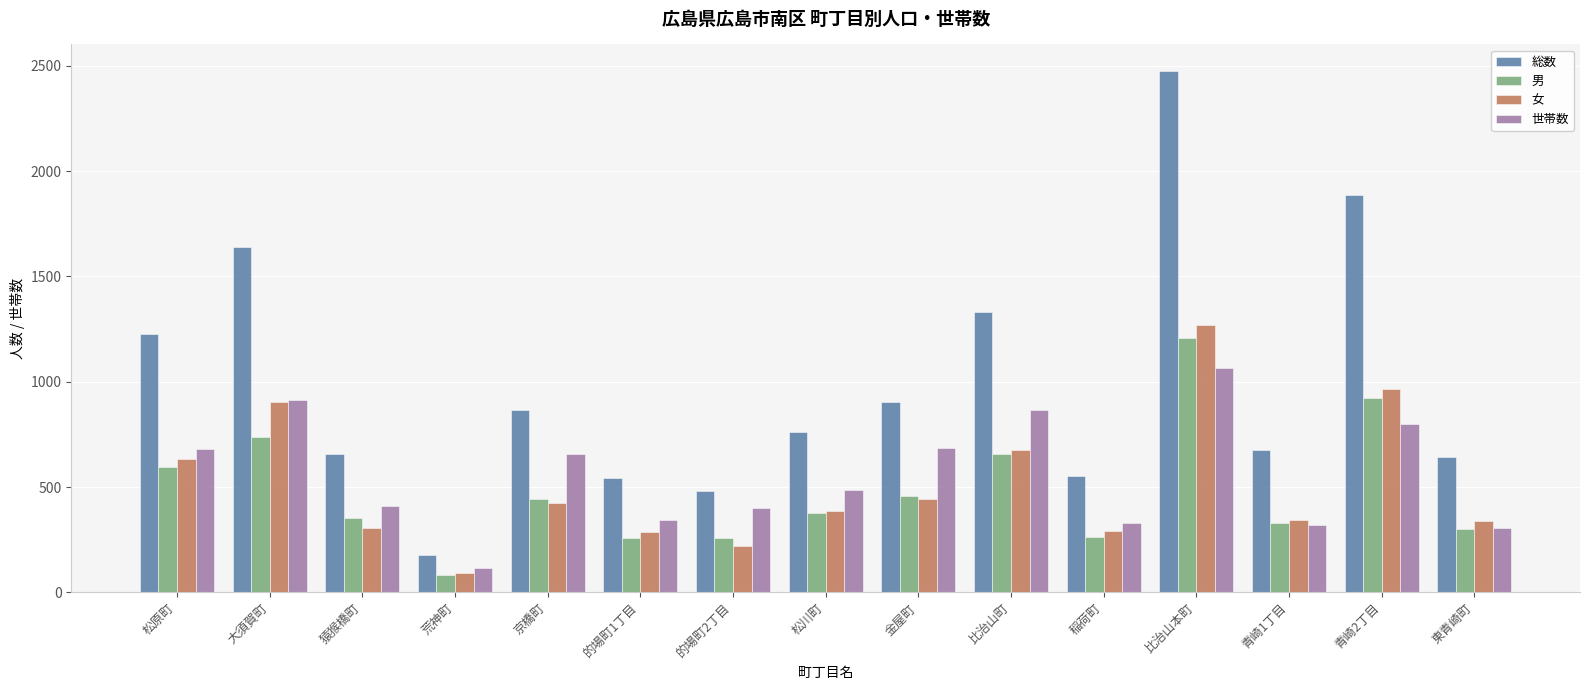

At 松原町, list the series in order from largest to smallest.

総数, 世帯数, 女, 男